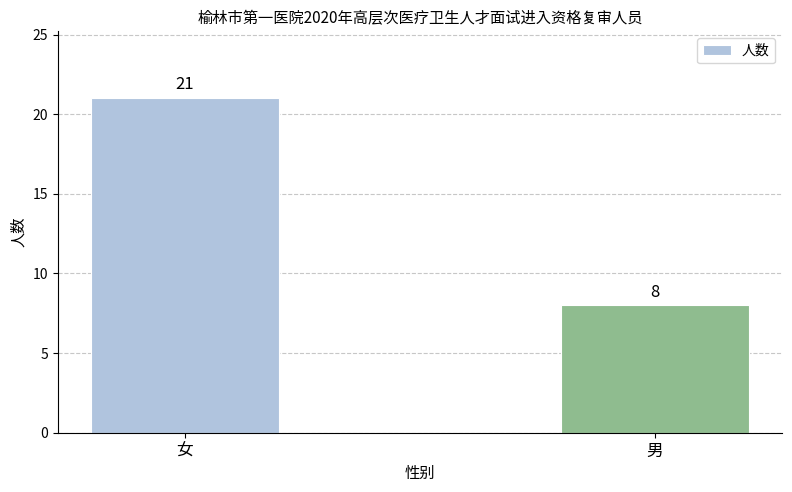

What is the value of the 1st bar from the left?

21